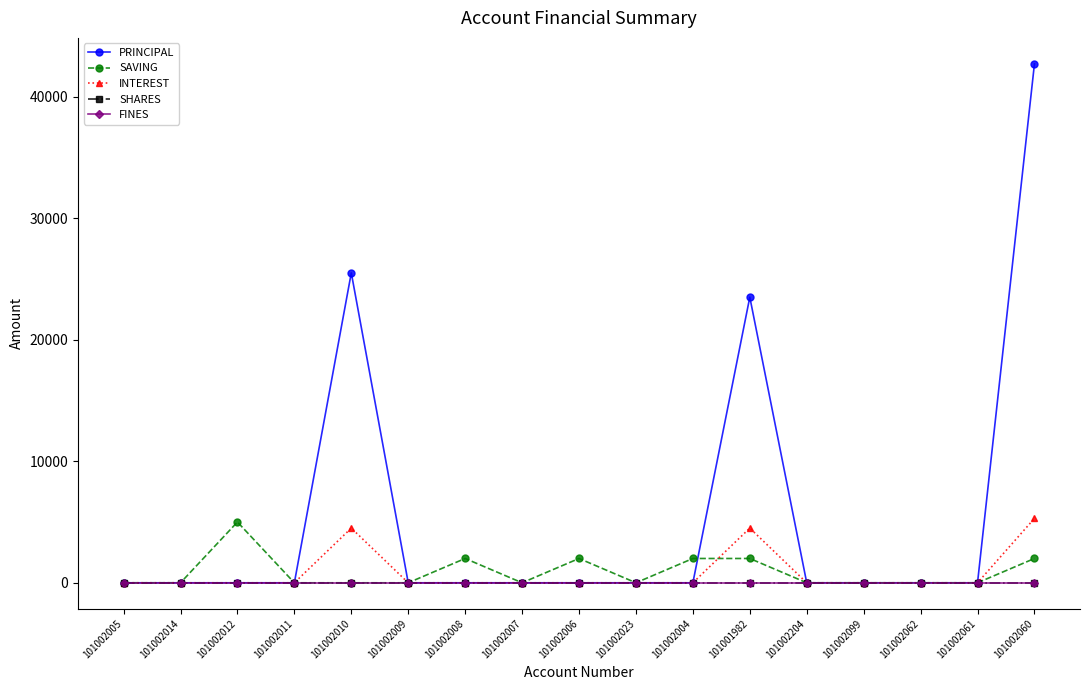

What is the total value across all series at 101001982?

30000